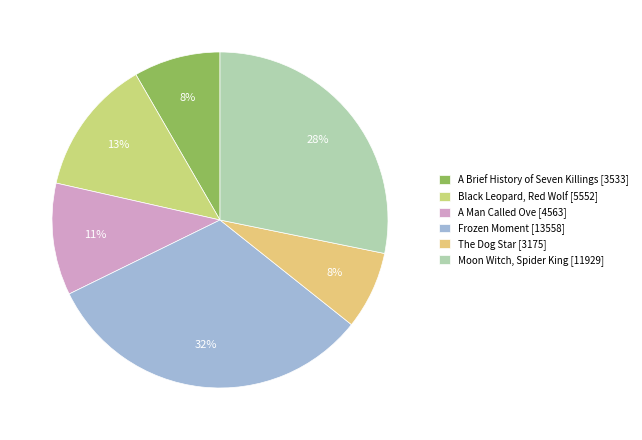

True or false: Moon Witch, Spider King accounts for 28% of the total.

True